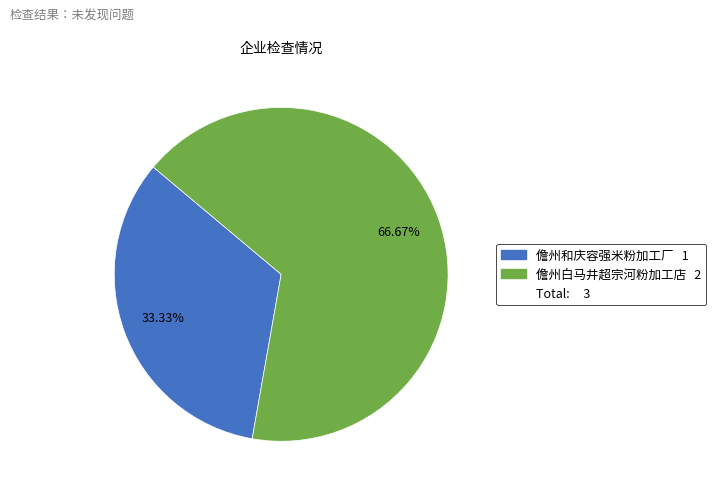

Is there a majority slice in this chart?

Yes